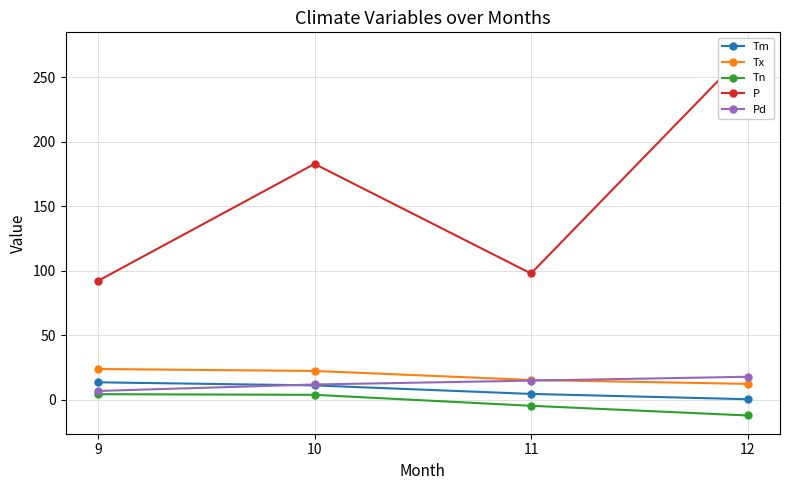

True or false: Tn and P intersect in this chart.

False